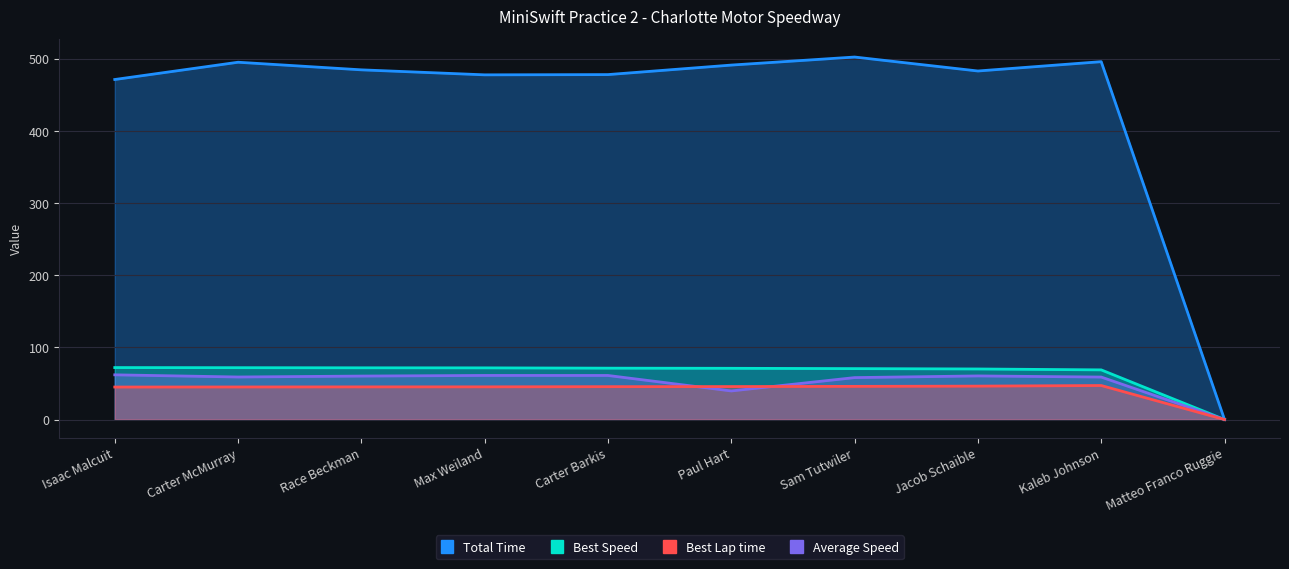

Reading right to left, list all the values displayed in this chart.

Total Time: Matteo Franco Ruggie=0.0	Kaleb Johnson=495.7	Jacob Schaible=482.8	Sam Tutwiler=502.1	Paul Hart=491.0	Carter Barkis=477.8	Max Weiland=477.5	Race Beckman=484.4	Carter McMurray=494.9	Isaac Malcuit=471.0
Best Lap time: Matteo Franco Ruggie=0.0	Kaleb Johnson=47.1	Jacob Schaible=46.3	Sam Tutwiler=45.9	Paul Hart=45.7	Carter Barkis=45.5	Max Weiland=45.3	Race Beckman=45.2	Carter McMurray=45.1	Isaac Malcuit=45.0
Best Speed: Matteo Franco Ruggie=0.0	Kaleb Johnson=68.8	Jacob Schaible=70.0	Sam Tutwiler=70.5	Paul Hart=71.0	Carter Barkis=71.2	Max Weiland=71.6	Race Beckman=71.6	Carter McMurray=71.8	Isaac Malcuit=72.0
Average Speed: Matteo Franco Ruggie=0.0	Kaleb Johnson=58.8	Jacob Schaible=60.4	Sam Tutwiler=58.1	Paul Hart=39.6	Carter Barkis=61.0	Max Weiland=61.1	Race Beckman=60.2	Carter McMurray=58.9	Isaac Malcuit=61.9